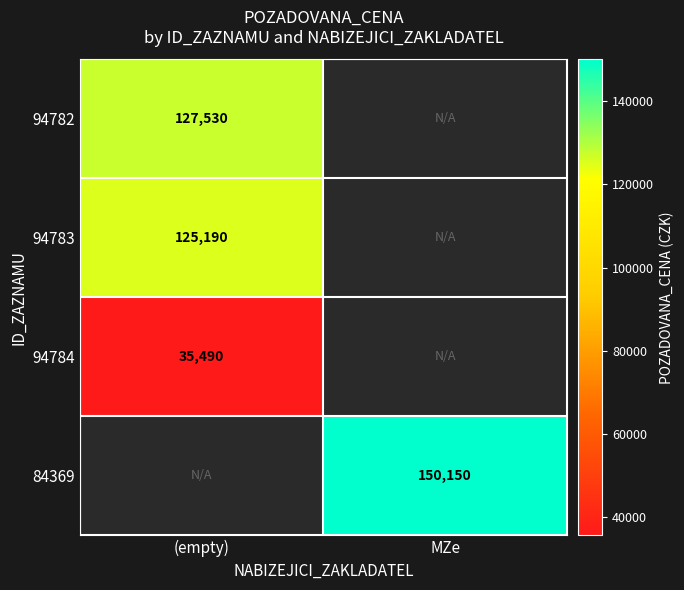

At which category does the chart reach its minimum across all series?

(empty)